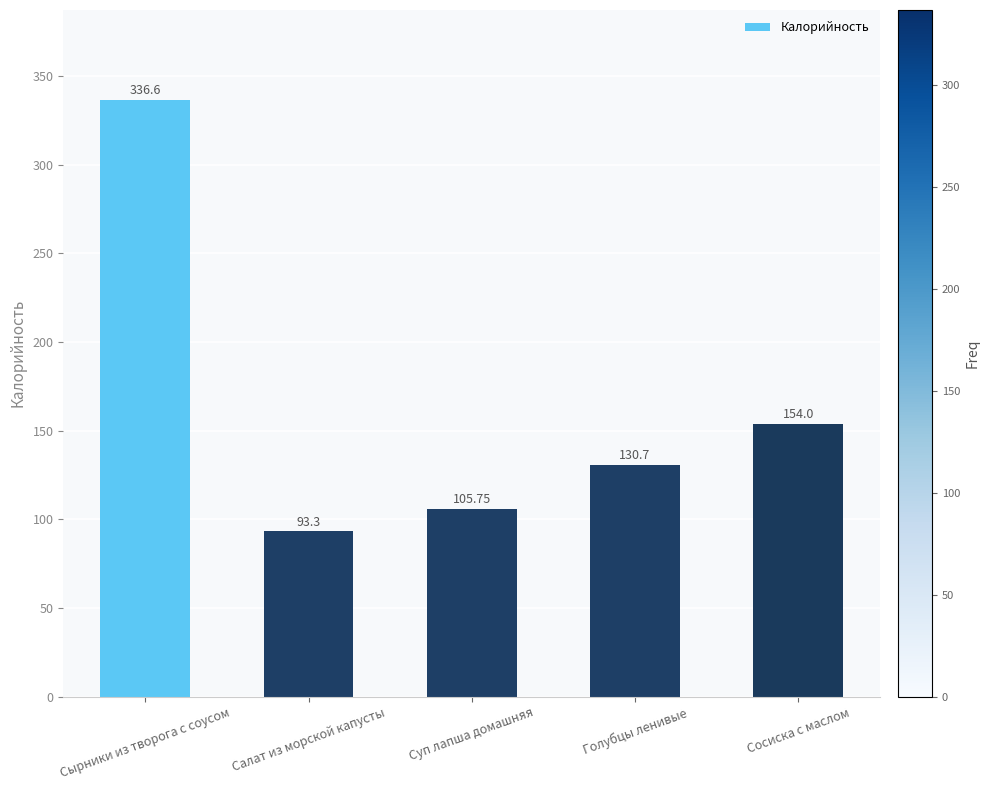

Read the value at Суп лапша домашняя.

105.8